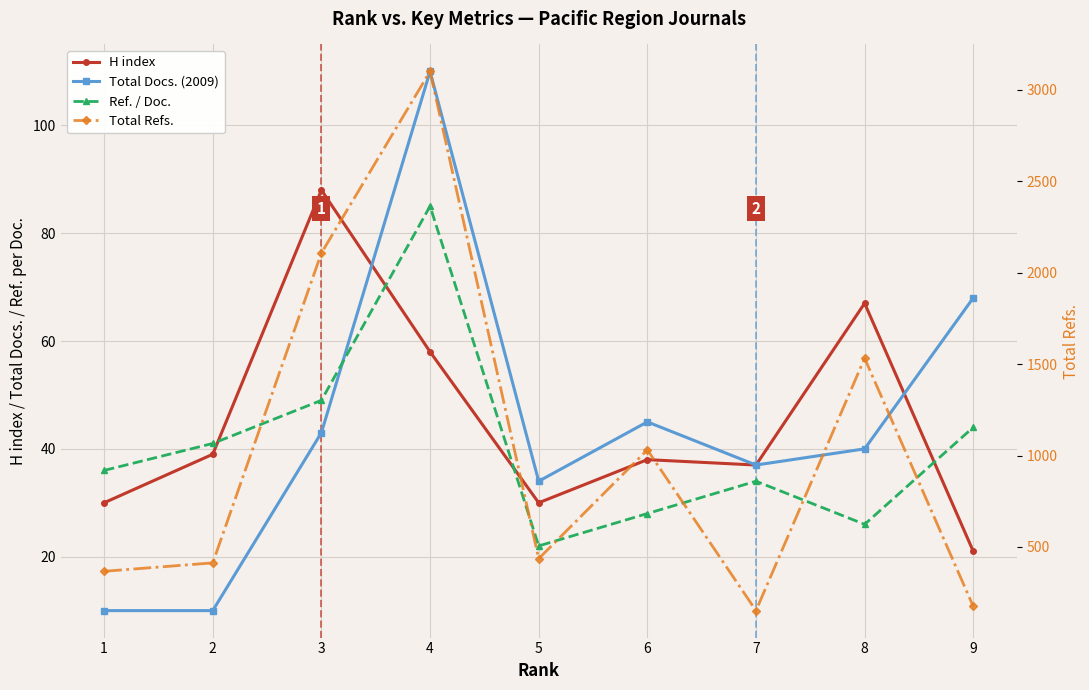

How many values in the Total Docs. (2009) series are below 40?

4